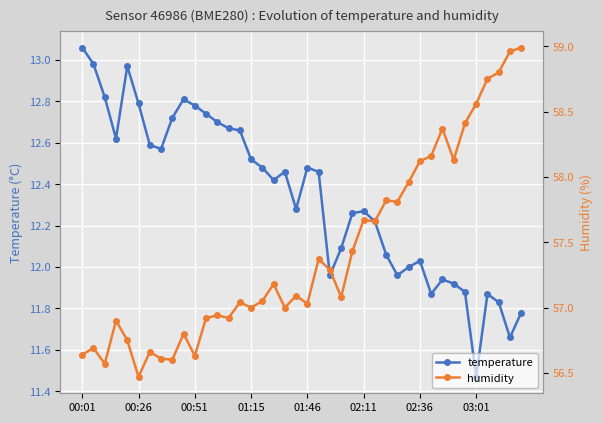

Rank the series by their average value, from lowest to highest.

temperature, humidity